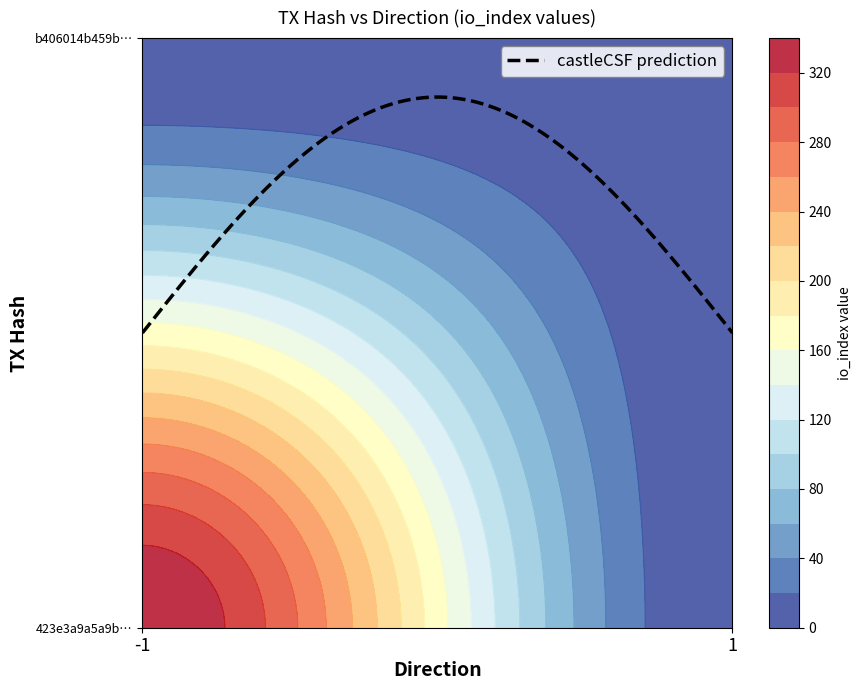

Is the value of 423e3a9a5a9bafdfd4e378e3dded5882cf2d562 at io_index greater than the value of b406014b459b962bea46d6f87452614d3a1ea0e at io_index?

Yes